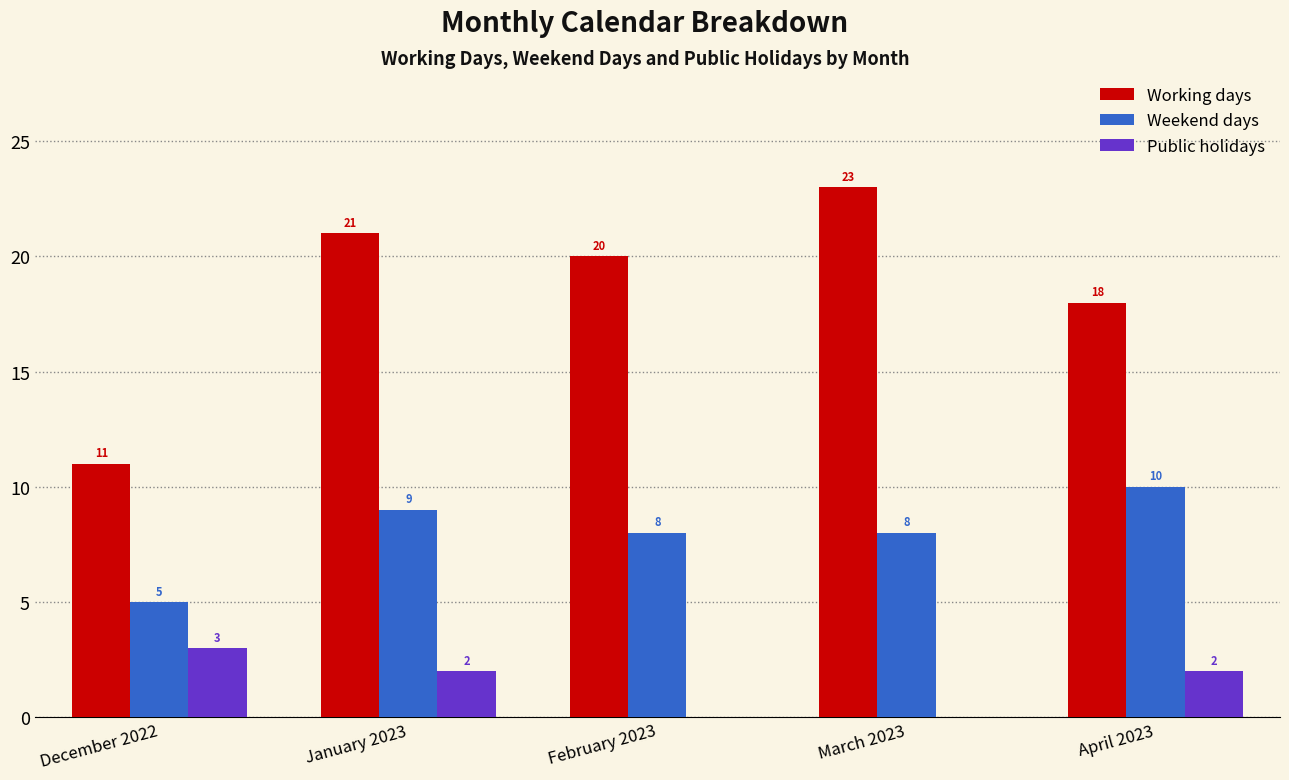

The Weekend days series shows 8 at February 2023. True or false?

True